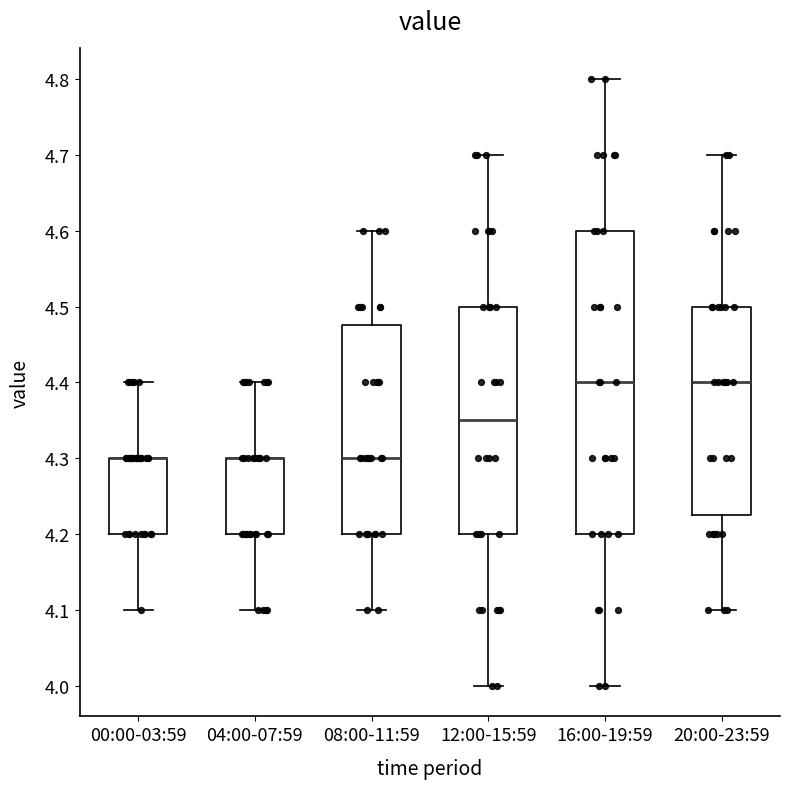

Reading left to right, transcribe this box plot: for each box, give where its median line is, the range the box spans, and where its two whiskers end, as read against the y-axis. The values are not printed on the chart, so give them approximately, as read against the axis.

00:00-03:59: median 4.30 (drawn on the box's upper edge), box 4.20 to 4.30, whiskers 4.10 to 4.40
04:00-07:59: median 4.30 (drawn on the box's upper edge), box 4.20 to 4.30, whiskers 4.10 to 4.40
08:00-11:59: median 4.30, box 4.20 to 4.48, whiskers 4.10 to 4.60
12:00-15:59: median 4.35, box 4.20 to 4.50, whiskers 4.00 to 4.70
16:00-19:59: median 4.40, box 4.20 to 4.60, whiskers 4.00 to 4.80
20:00-23:59: median 4.40, box 4.23 to 4.50, whiskers 4.10 to 4.70